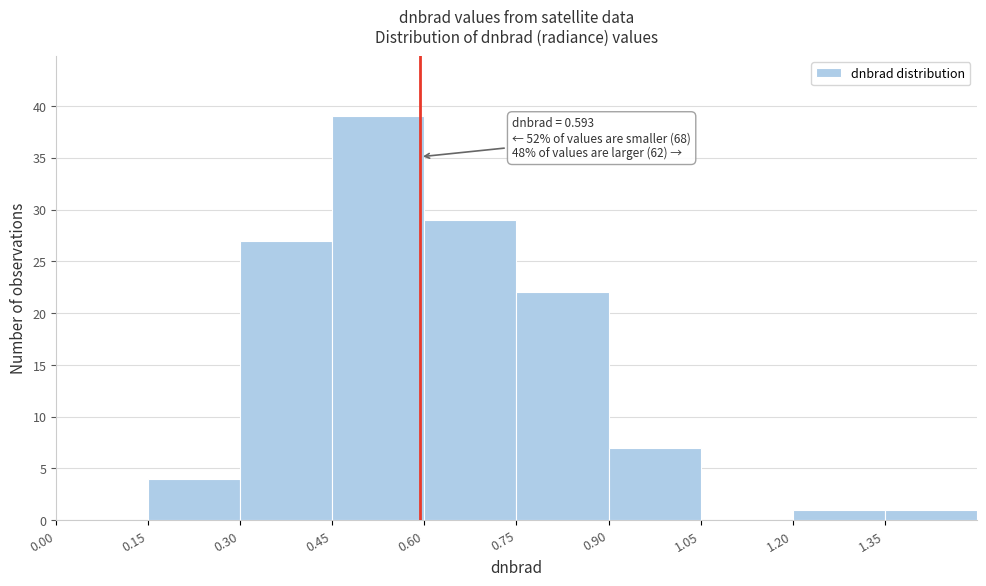

Over which range of the x-axis is the bar tallest?

0.45 to 0.60